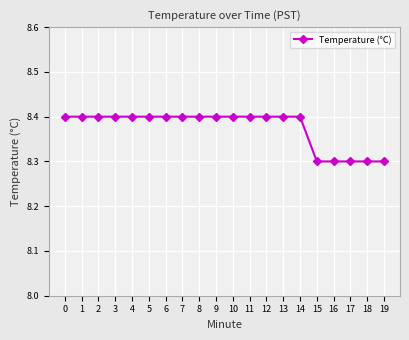

How many lines are shown in the chart?

1